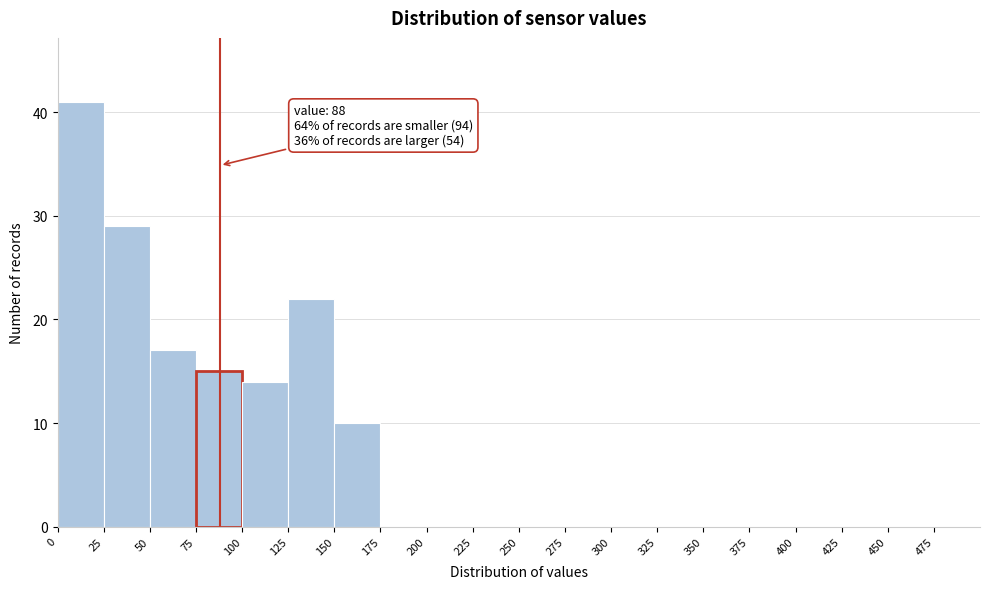

Which range on the x-axis has the tallest bar?

0 to 25